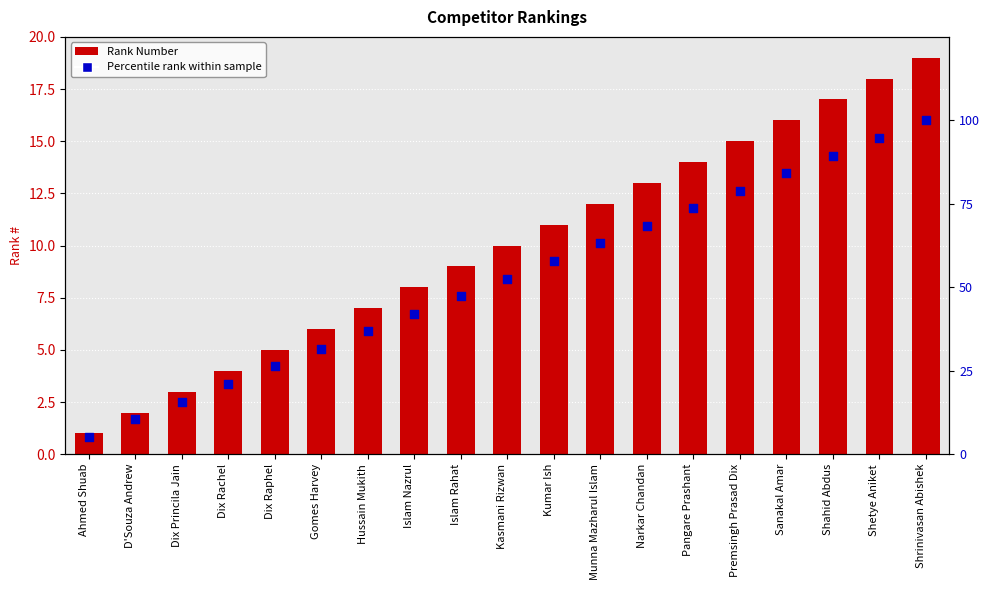

At which category is the sum across all series the highest?

Shrinivasan Abishek